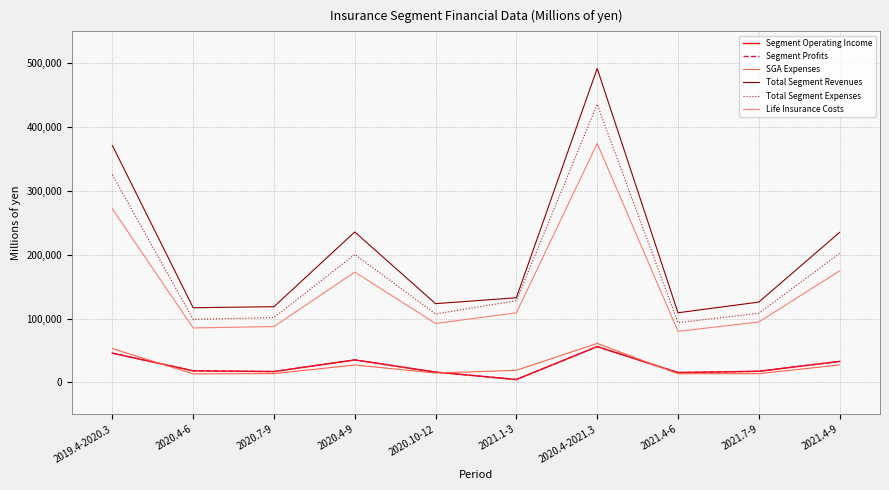

The value of Total Segment Expenses at 2021.4-9 is 202084. True or false?

True